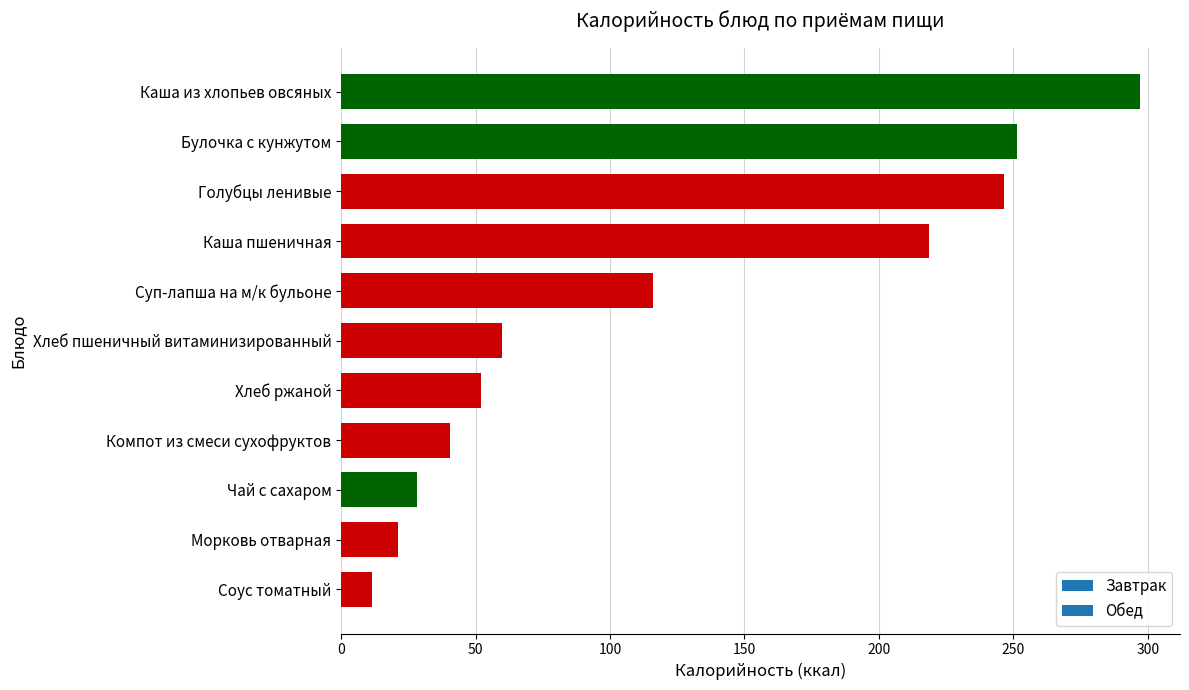

What is the sum of the values at Компот из смеси сухофруктов and Соус томатный?

51.9